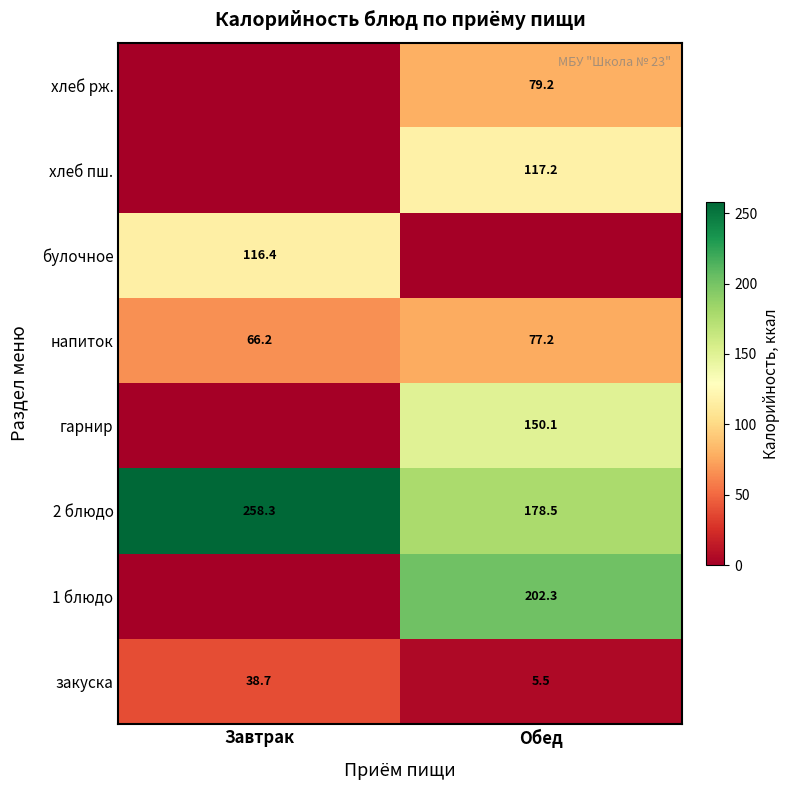

List the labels in order of напиток value, smallest first.

Завтрак, Обед